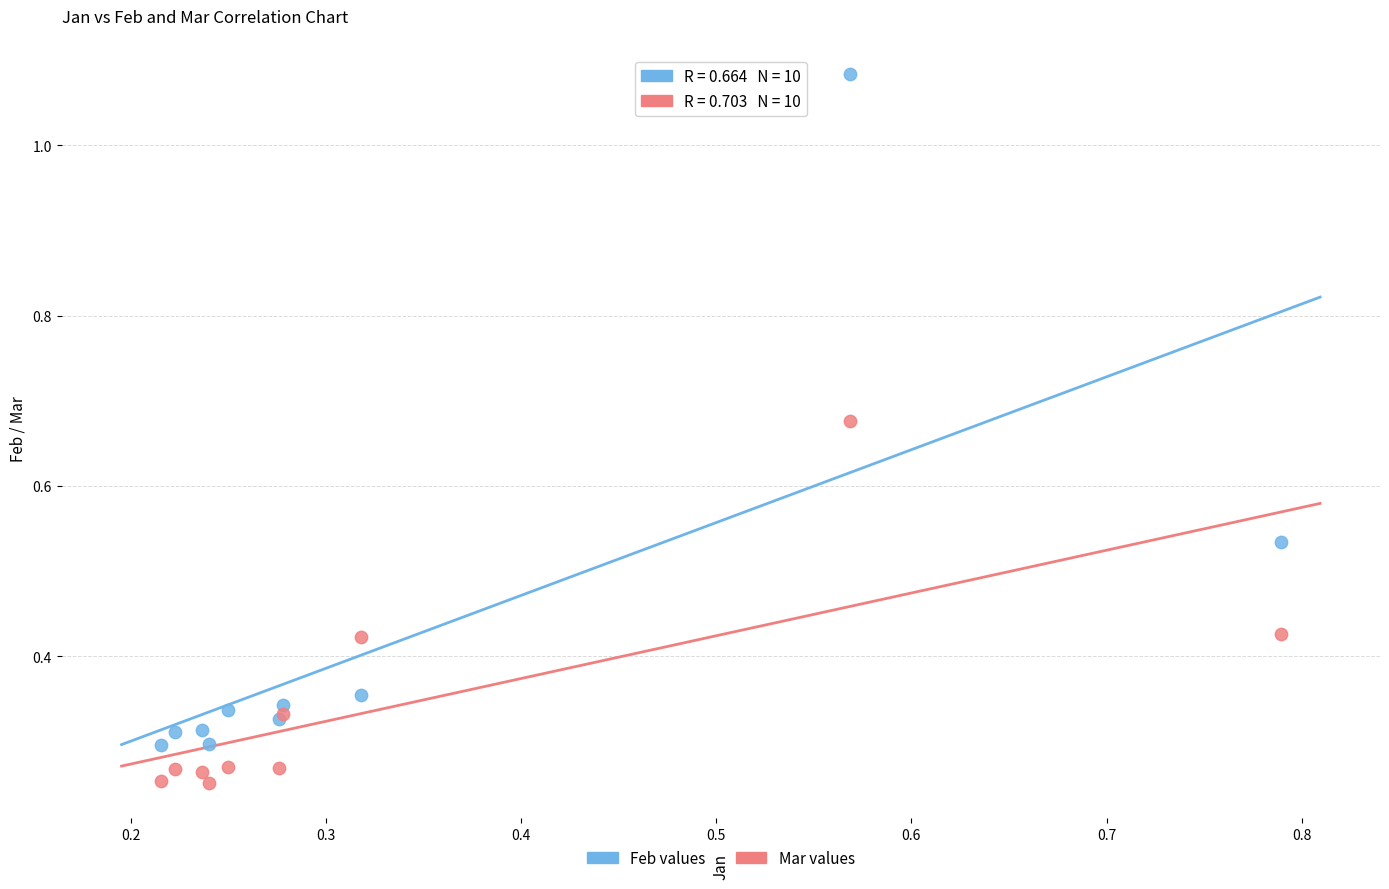

What is the X range (max minus min) for the scatter plot?

0.6